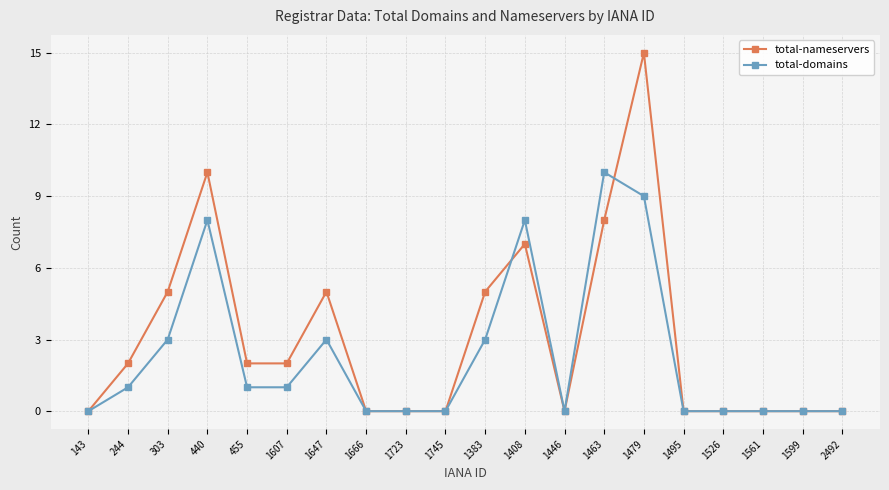

Where is the first local maximum for total-domains?

440